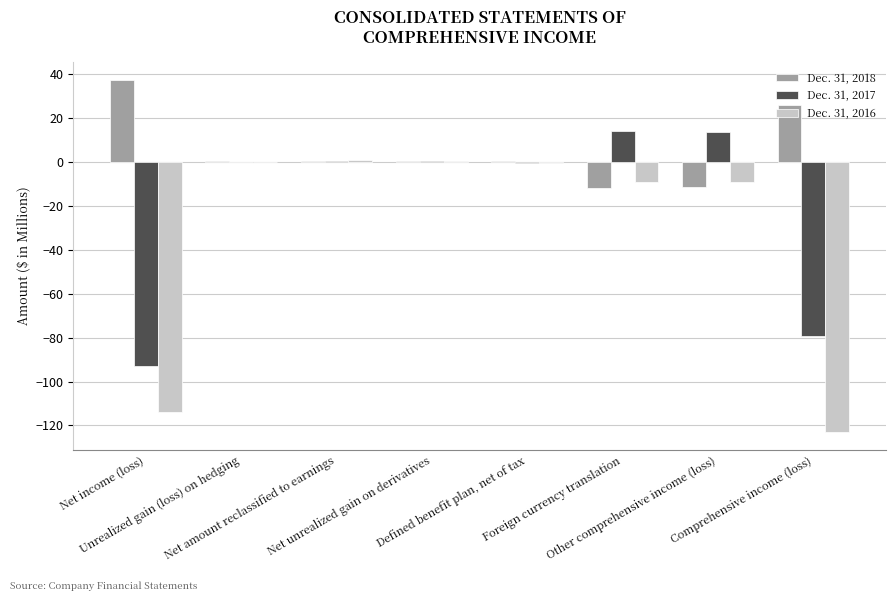

What is the total value across all series at Net amount reclassified to earnings?

1.3